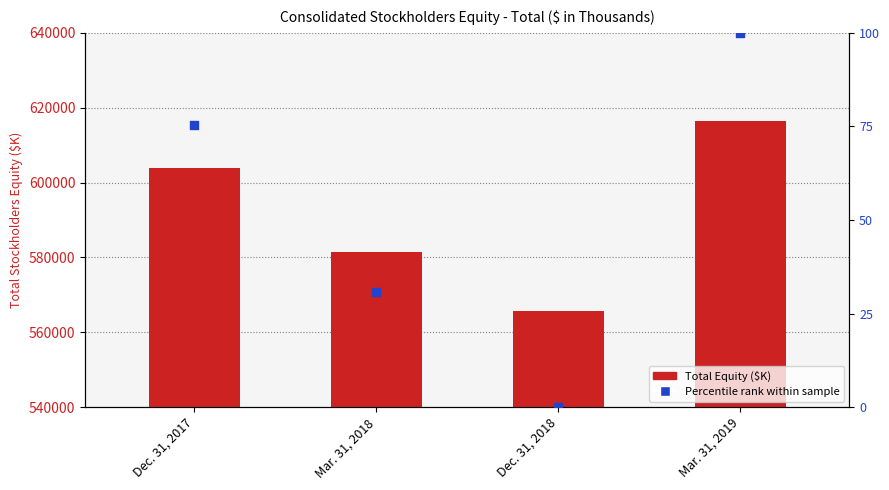

What are all the series names shown in the legend?

Total Equity, Percentile rank within sample